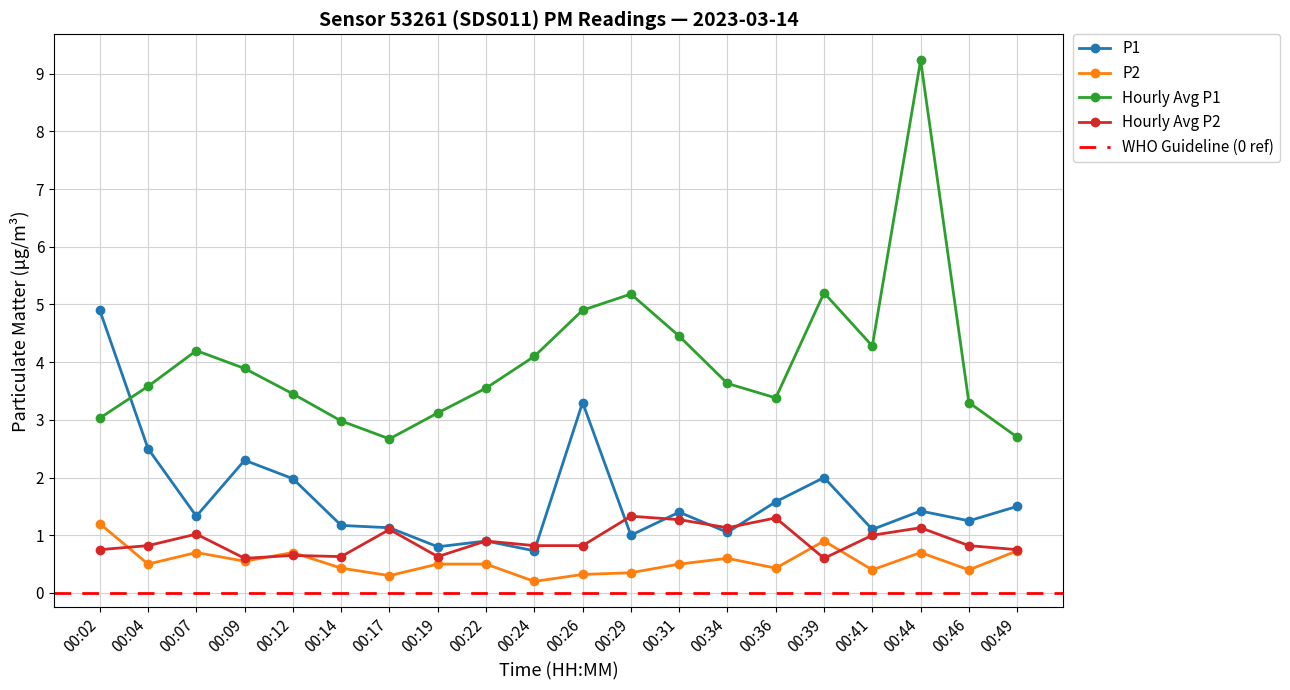

What is the sum of the P2 values at 00:31 and 00:44?

1.2